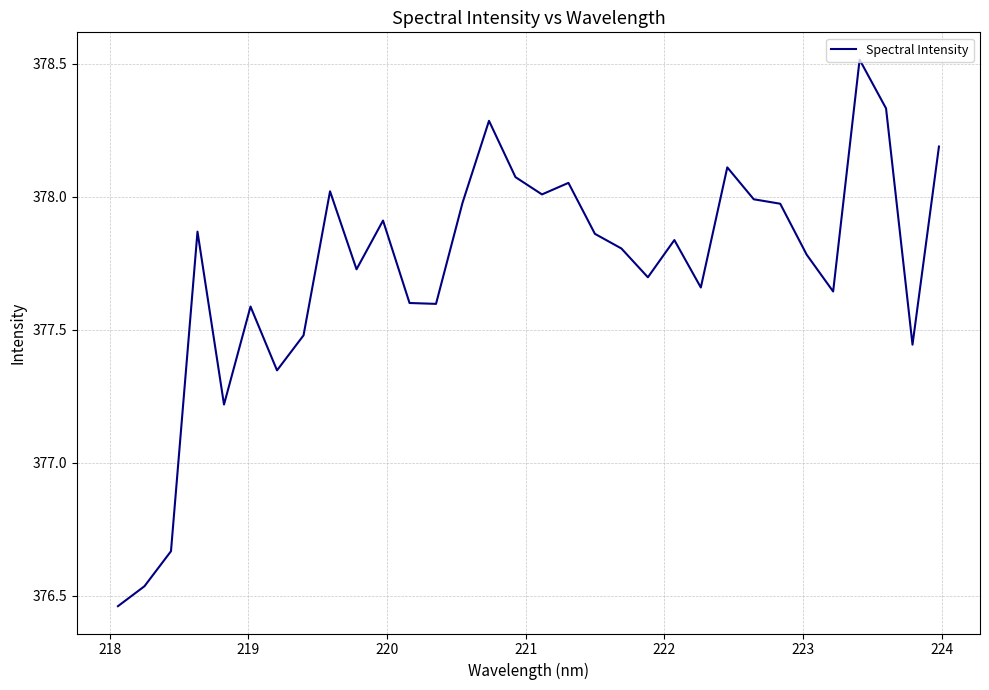

What is the maximum value shown in the chart?

378.5